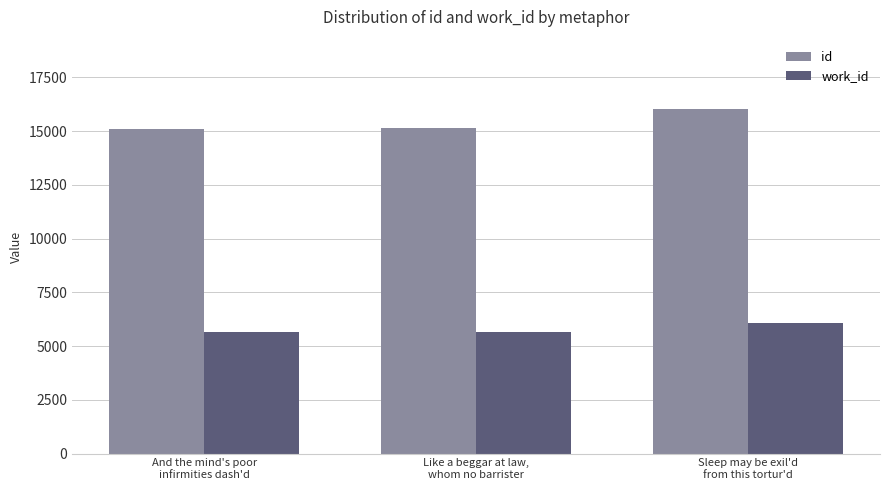

What is the average value of the work_id series?

5790